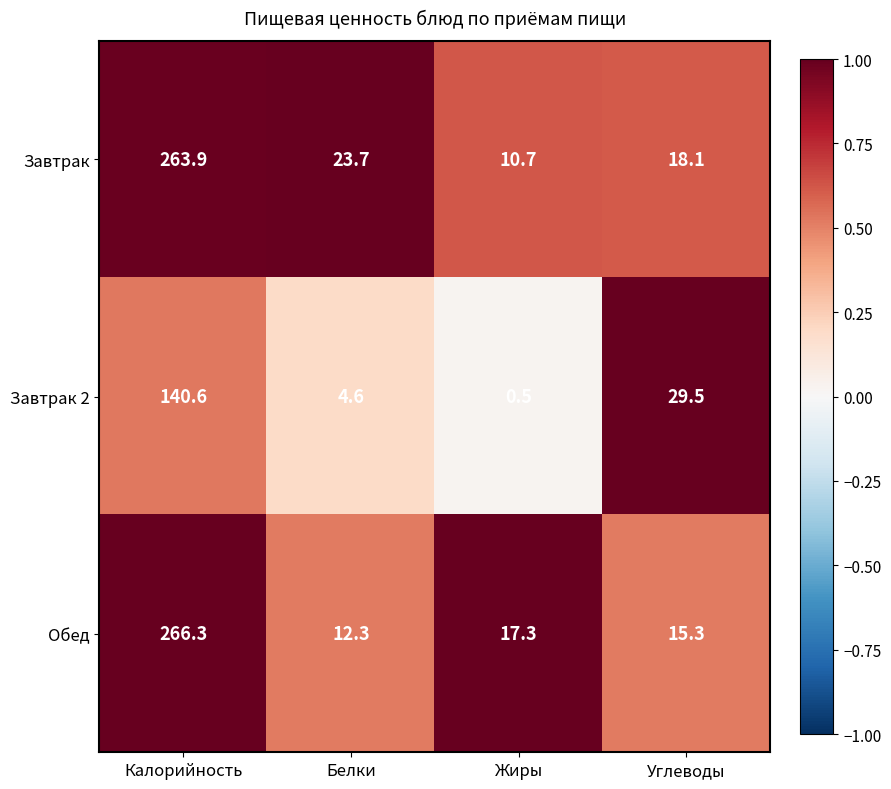

Which series has the widest spread of values?

Обед